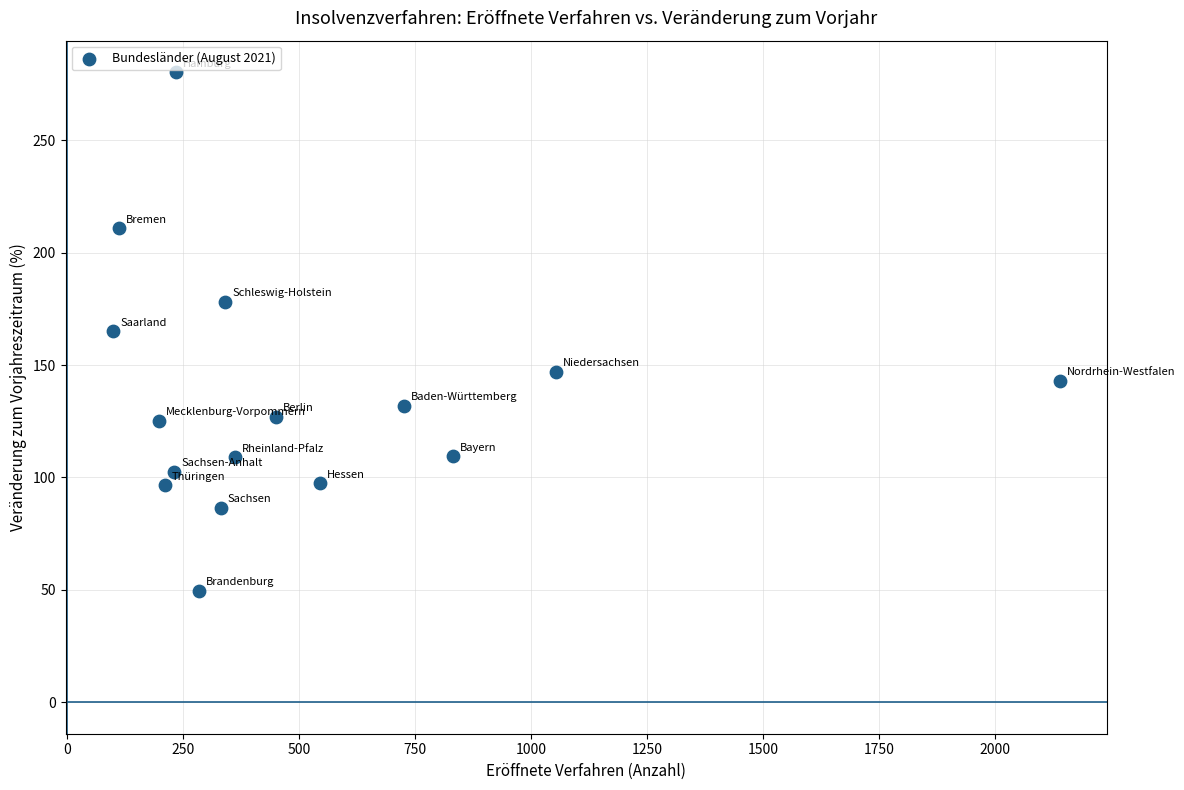

What is the range of Y values (max minus min)?

230.8